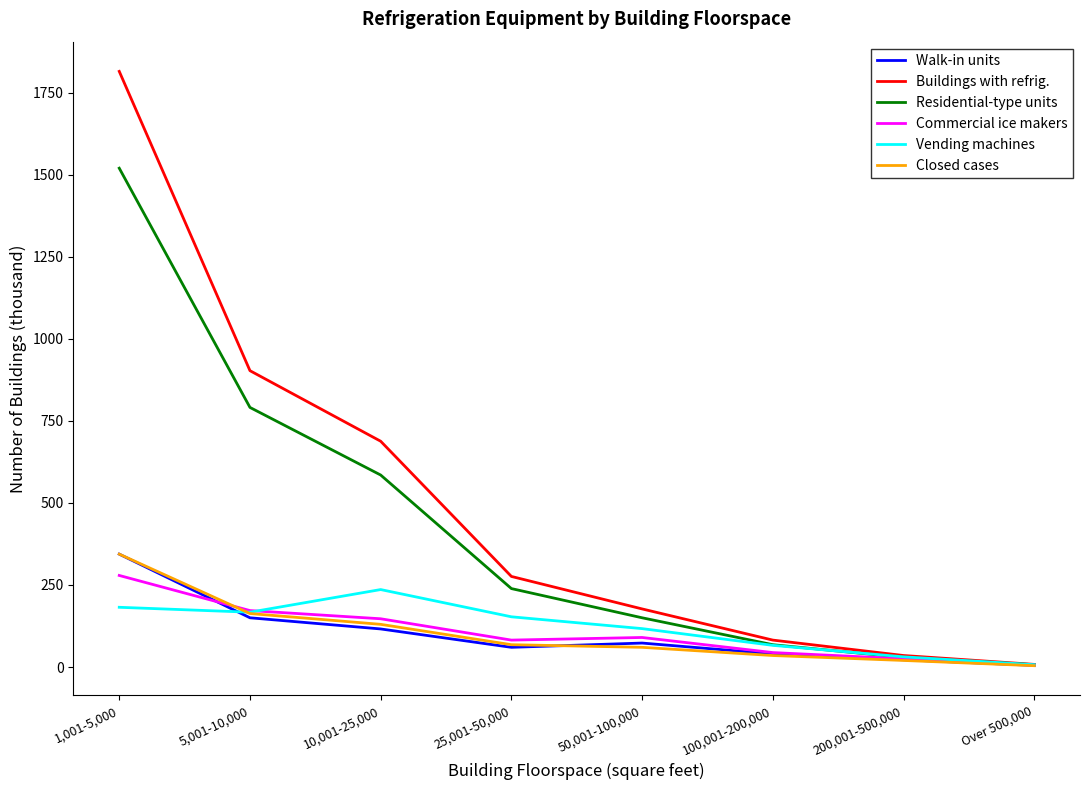

Where do Commercial ice makers and Walk-in units first cross each other?

1,001-5,000 and 5,001-10,000